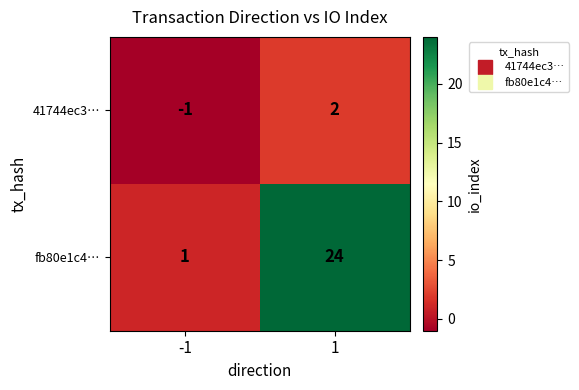

What is the difference between the maximum and minimum values in the 41744ec3… series?

3